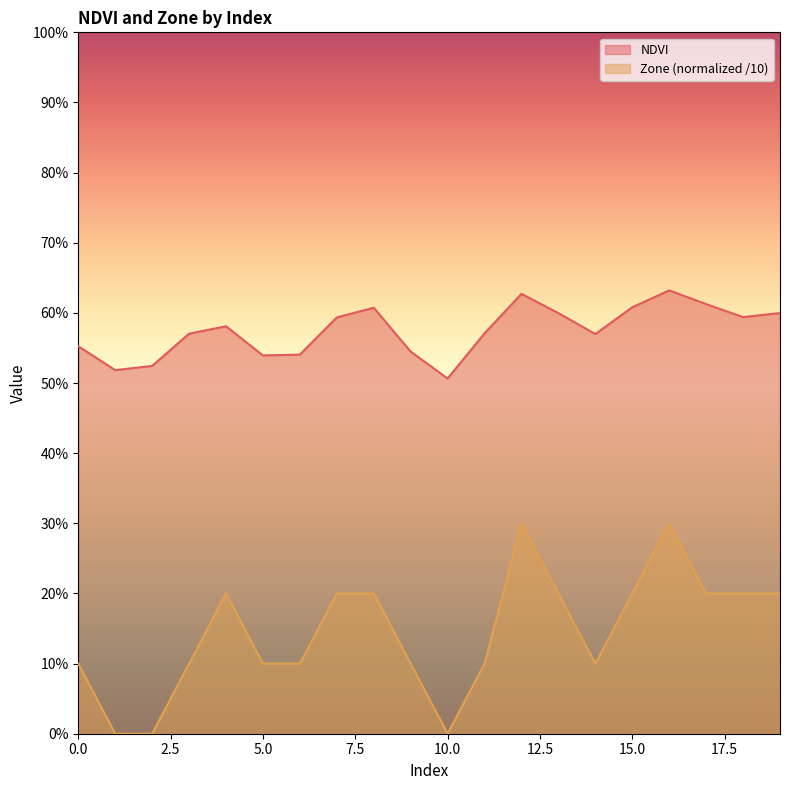

True or false: NDVI and Zone cross at least once.

False